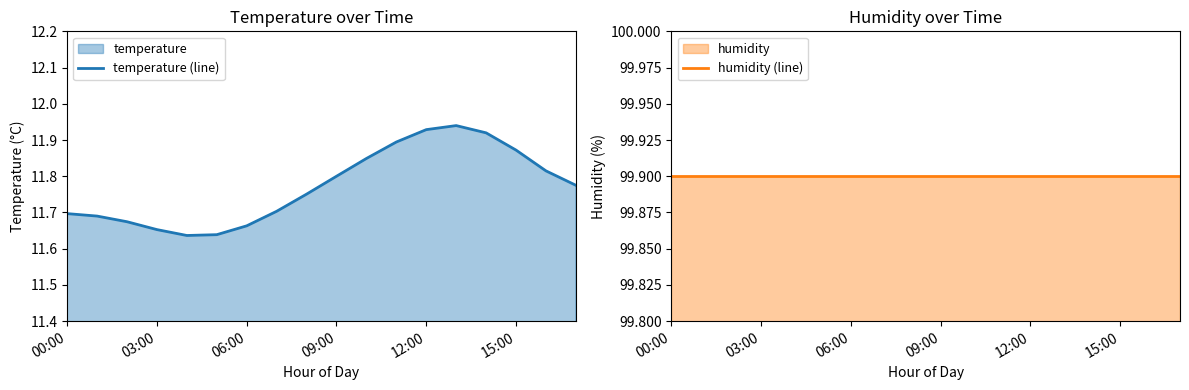

What is the sum of the humidity (line) values at 8 and 6?

199.8